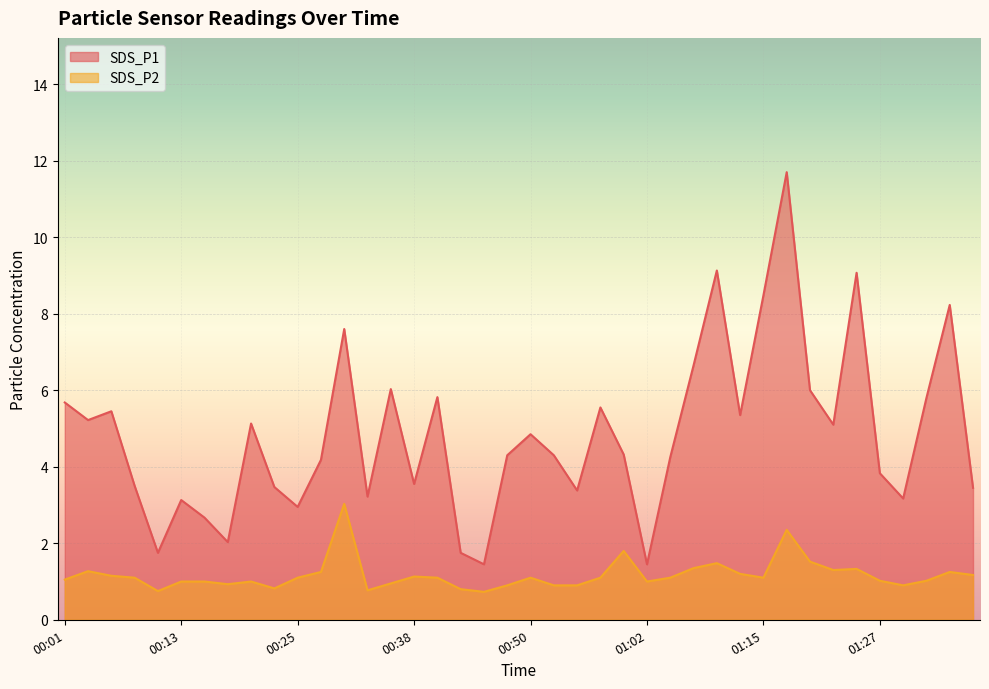

How many data points in SDS_P1 are less than 4?

16